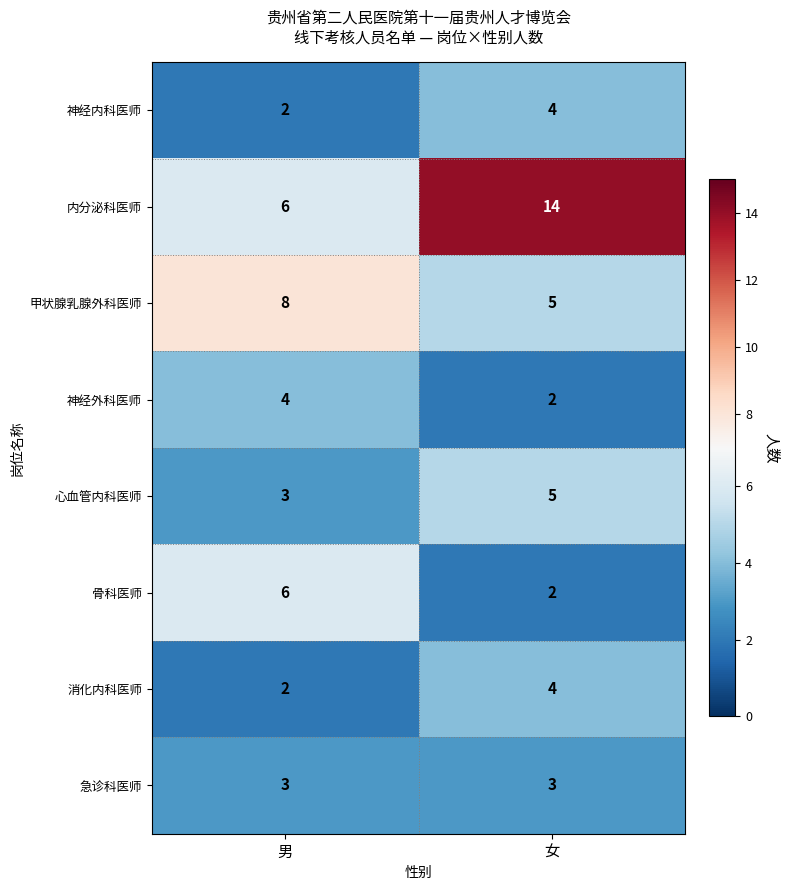

The value of 神经内科医师 at 男 is 2. True or false?

True